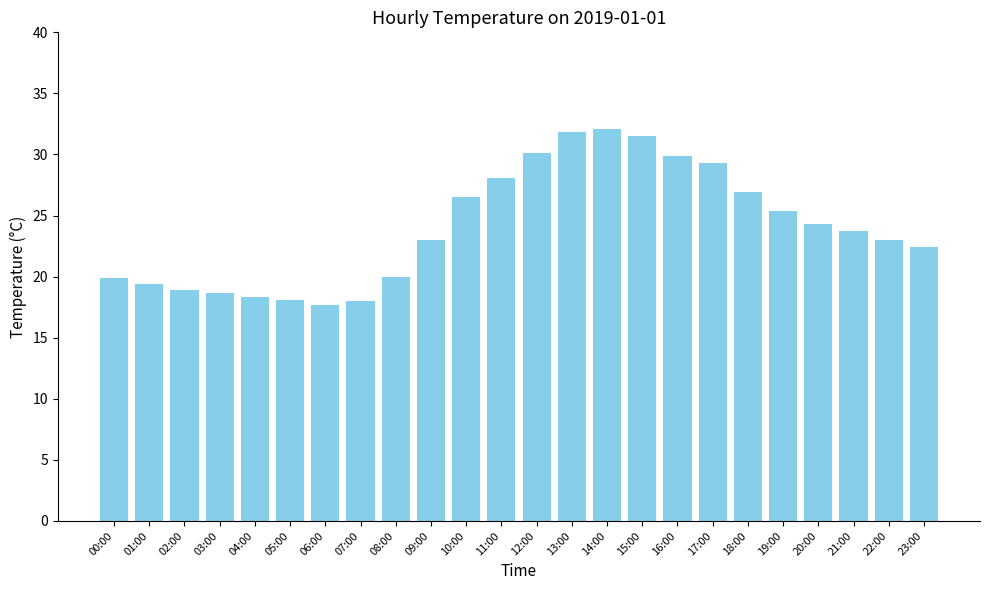

What is the minimum value shown in the chart?

17.7